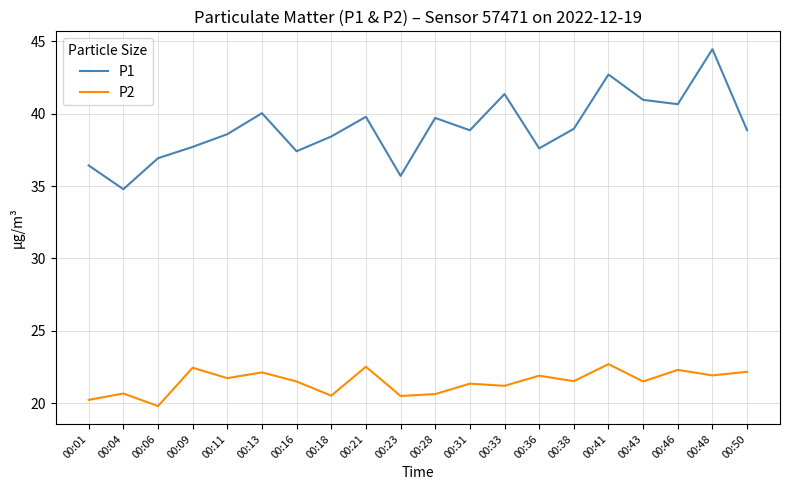

The value of P1 at 00:01 is 36.4. True or false?

True